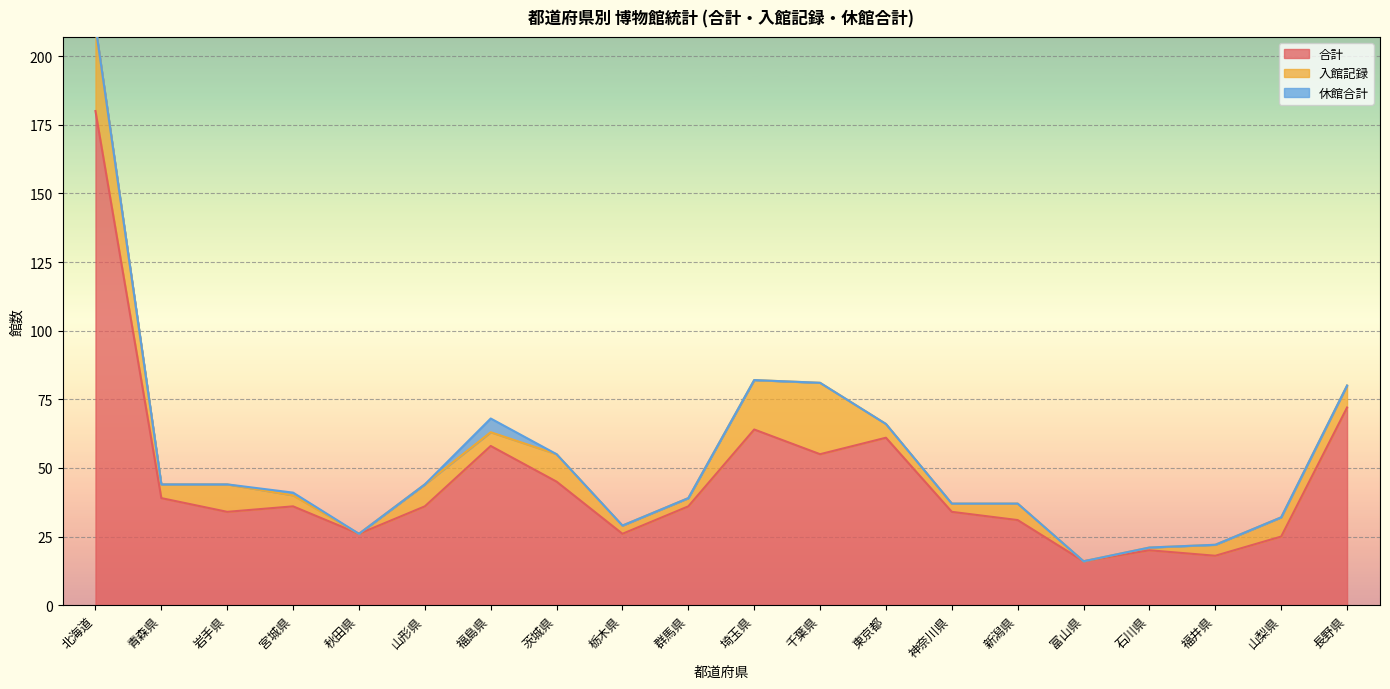

The 合計 series shows 26 at 栃木県. True or false?

True